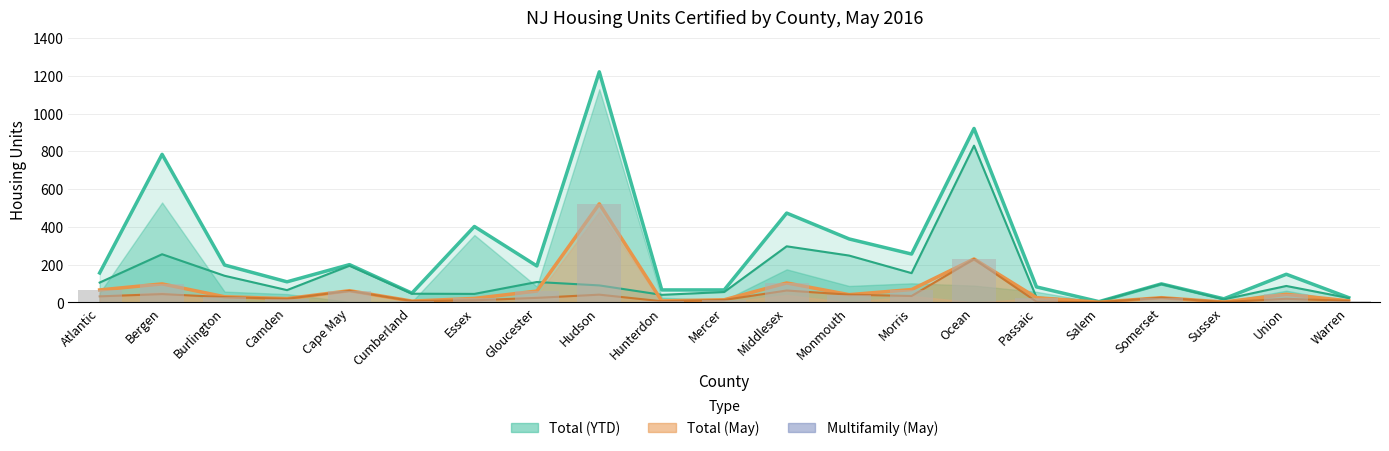

What is the approximate value of Total (May) at Atlantic?

66